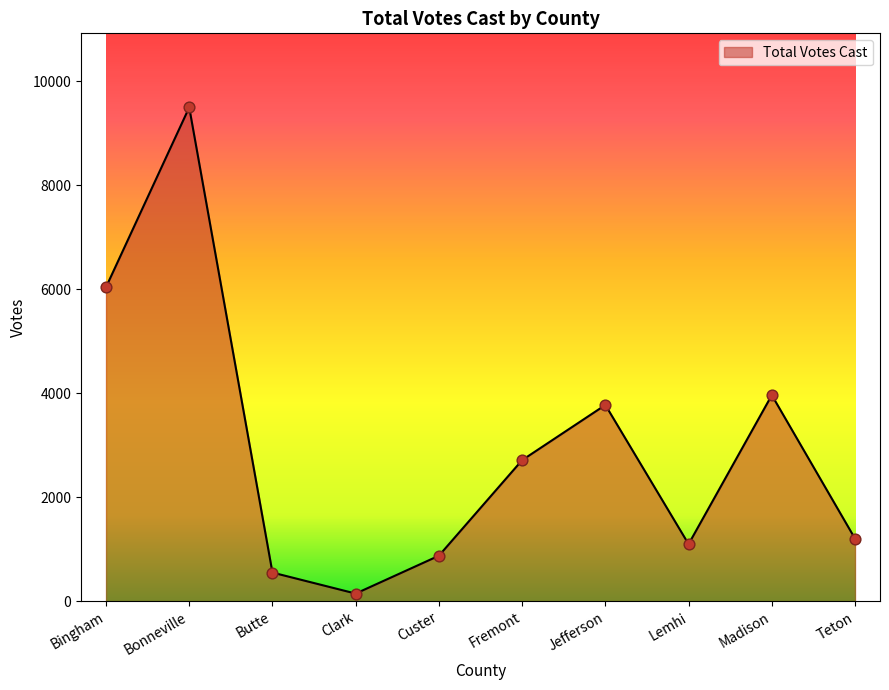

What is the ratio of the value at Bonneville to the value at Bingham?

1.6